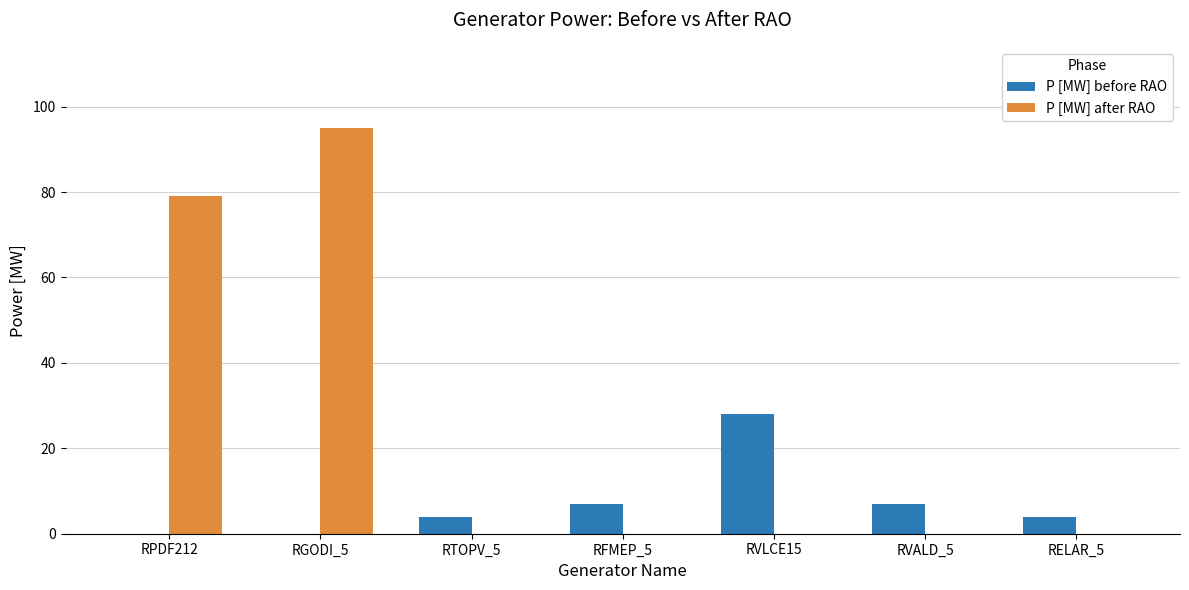

At which label does P [MW] after RAO reach its peak?

RGODI_5